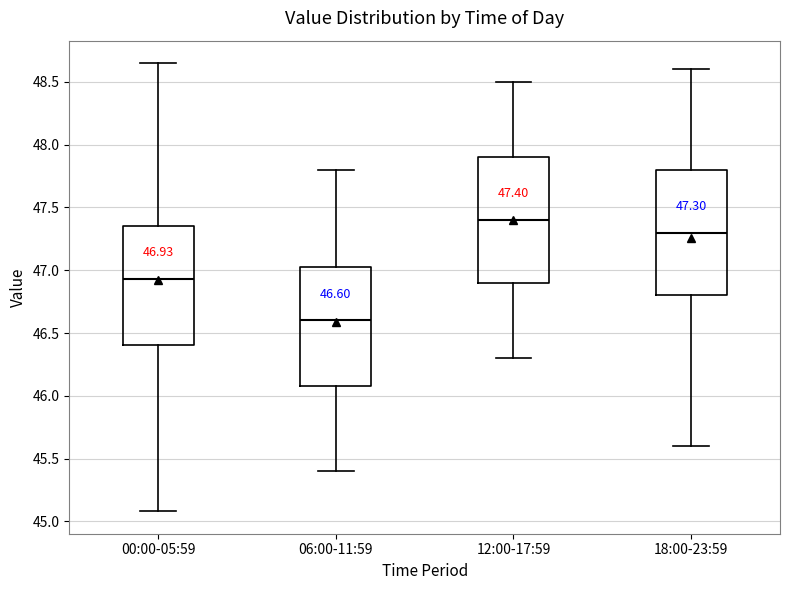

Which box has the lowest median line?

06:00-11:59